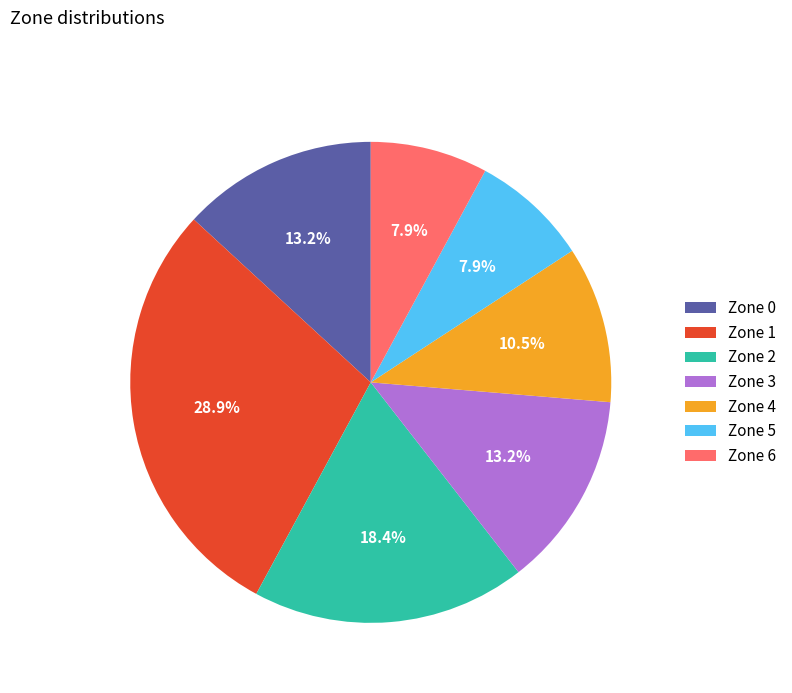

How much of the chart is everything except Zone 4?

89.5%